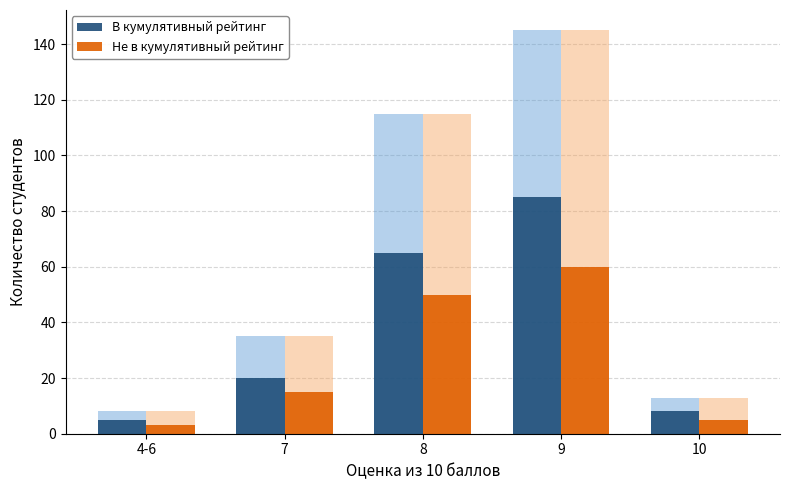

Reading left to right, transcribe all the data shown in this chart.

В кумулятивный рейтинг: 5	20	65	85	8
Не в кумулятивный рейтинг: 3	15	50	60	5